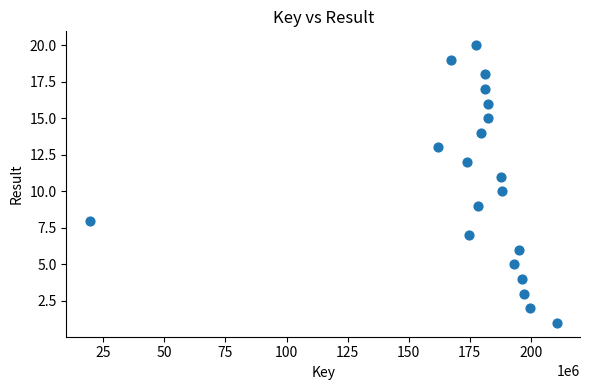

What is the range of X values (max minus min)?

191249558